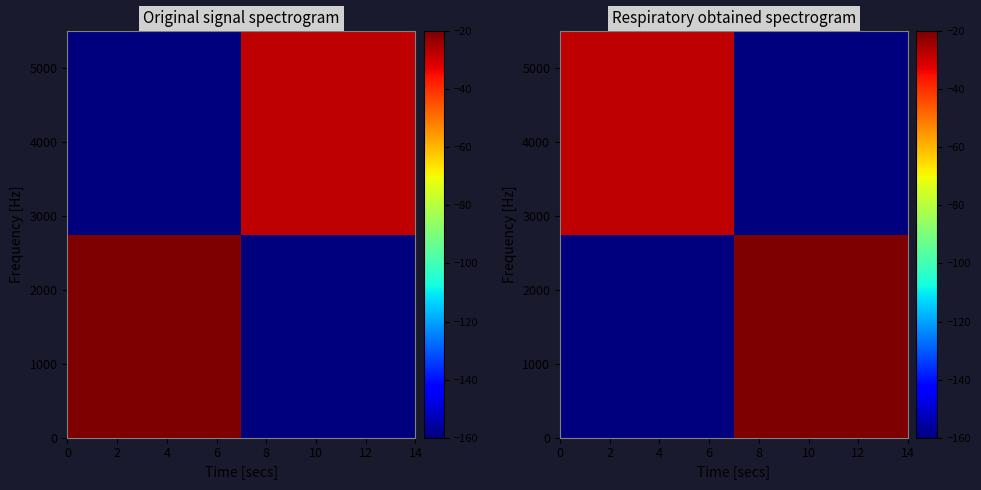

What is the minimum value shown in the chart?

-160